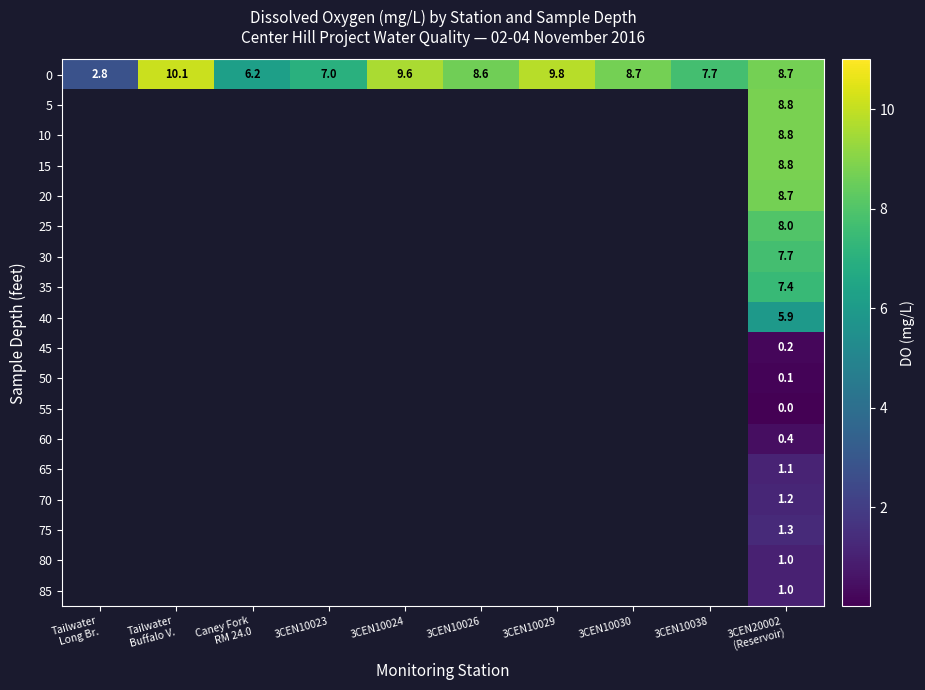

At how many categories does at least one series exceed 2?

10